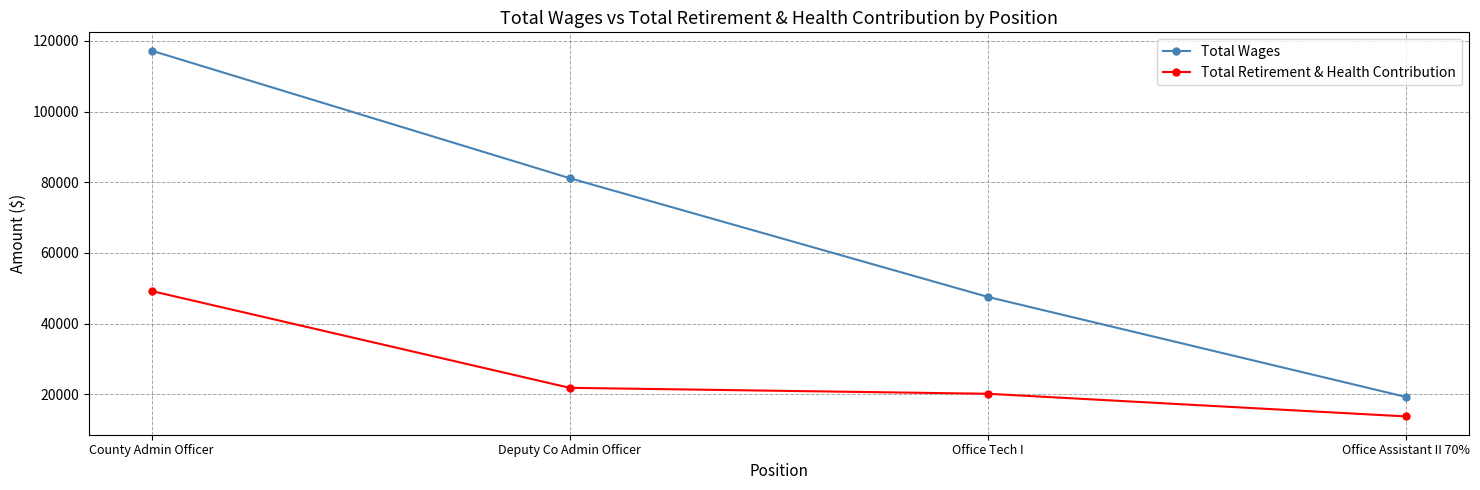

What are all the series names shown in the legend?

Total Wages, Total Retirement & Health Contribution